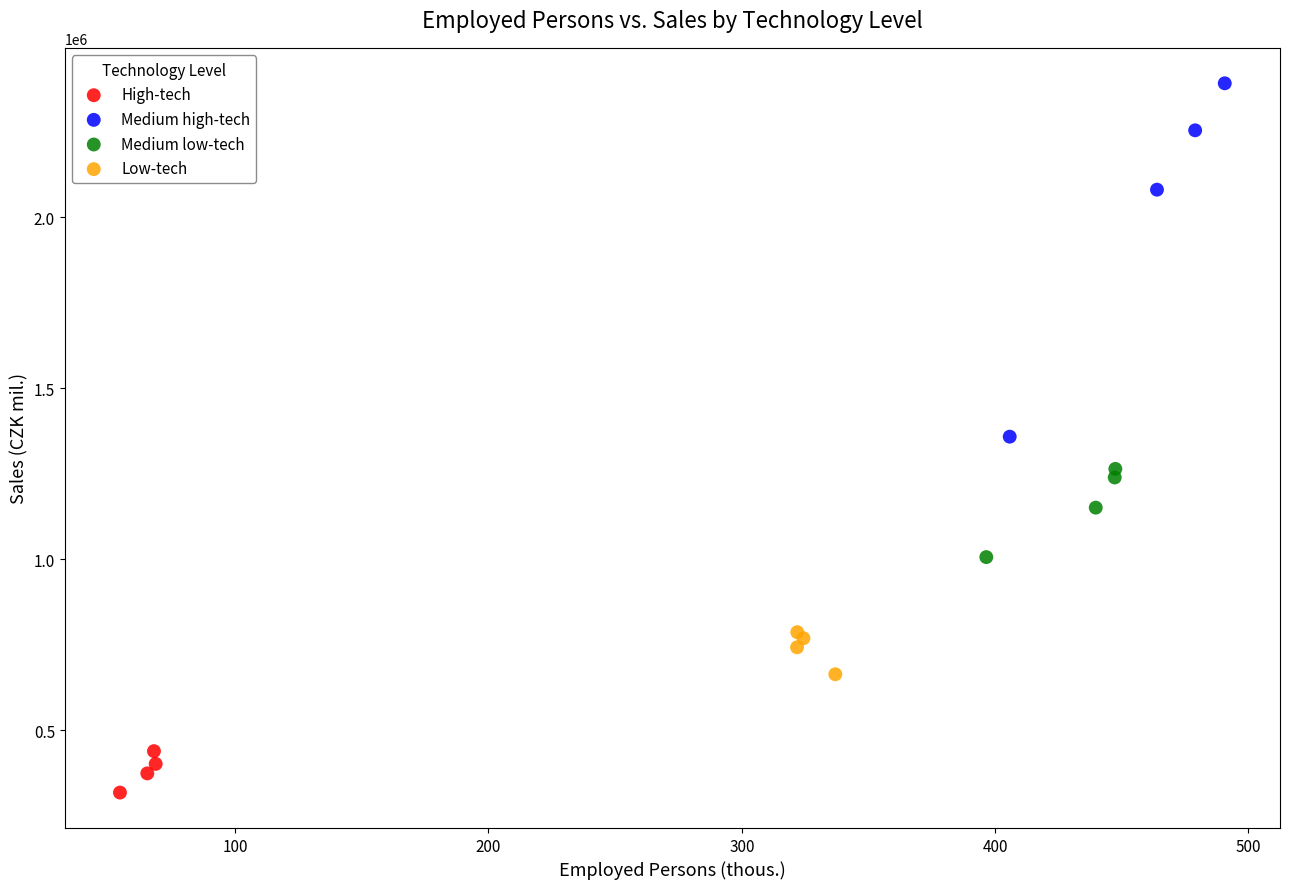

Which series contains the lowest Y value?

High-tech